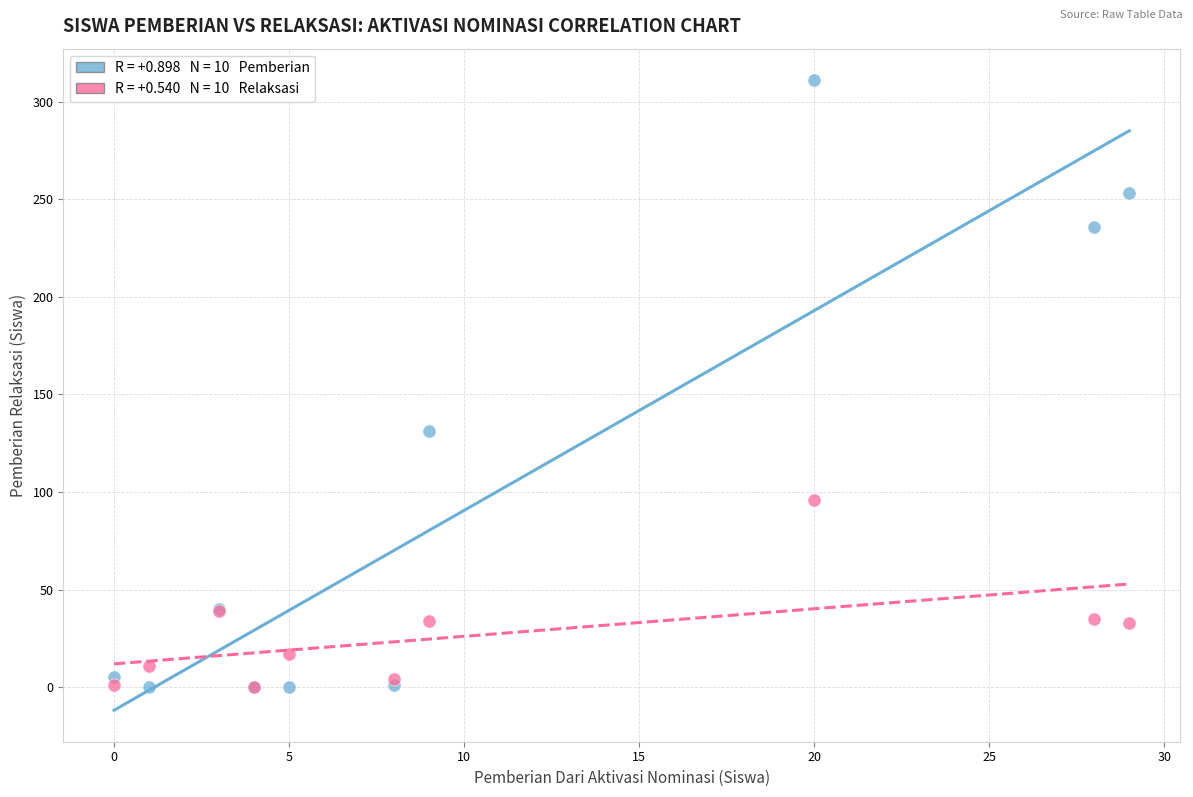

Across all series, what Y value is closest to 155?

131